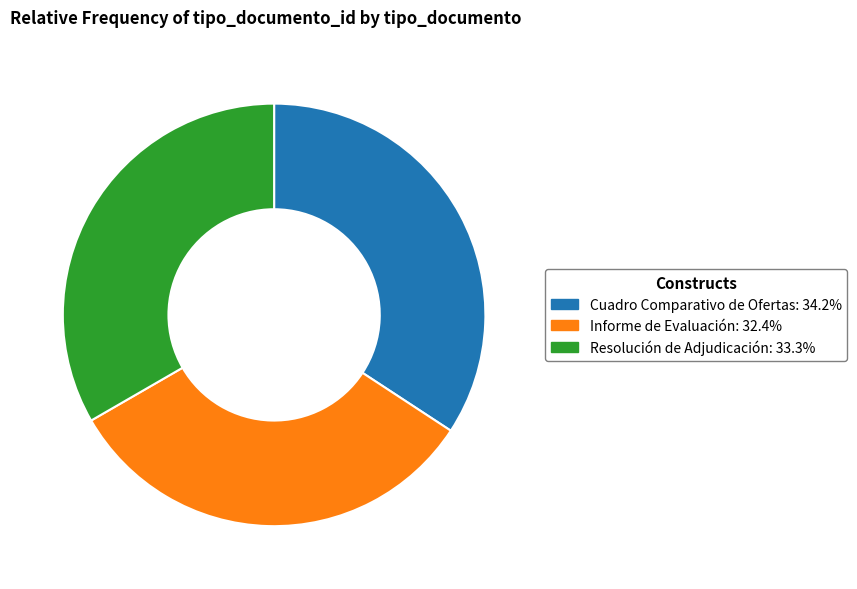

Which has a higher value, Resolución de Adjudicación or Informe de Evaluación?

Resolución de Adjudicación